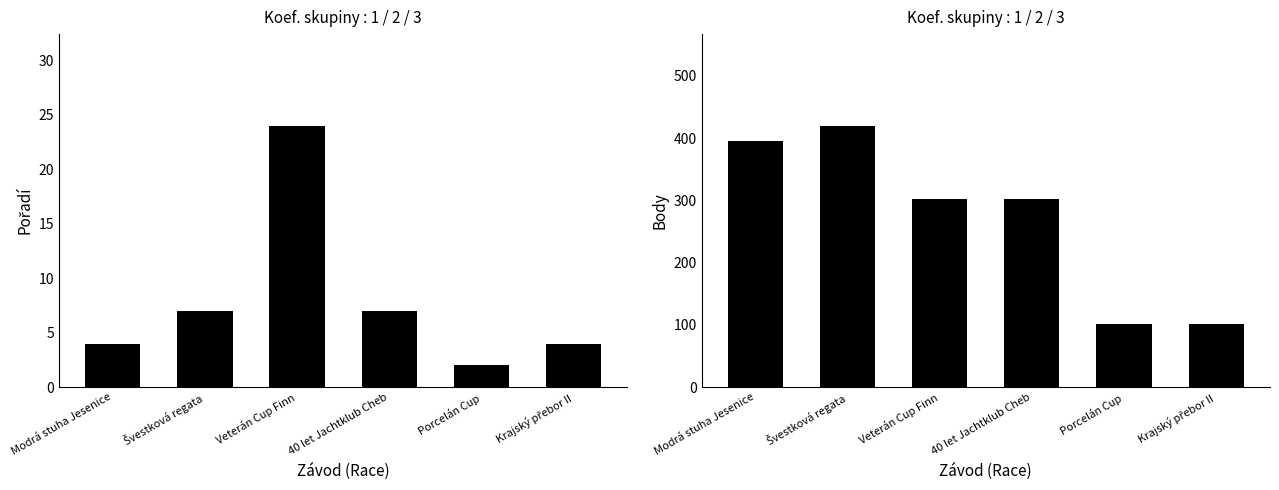

What is the minimum value for Body?

101